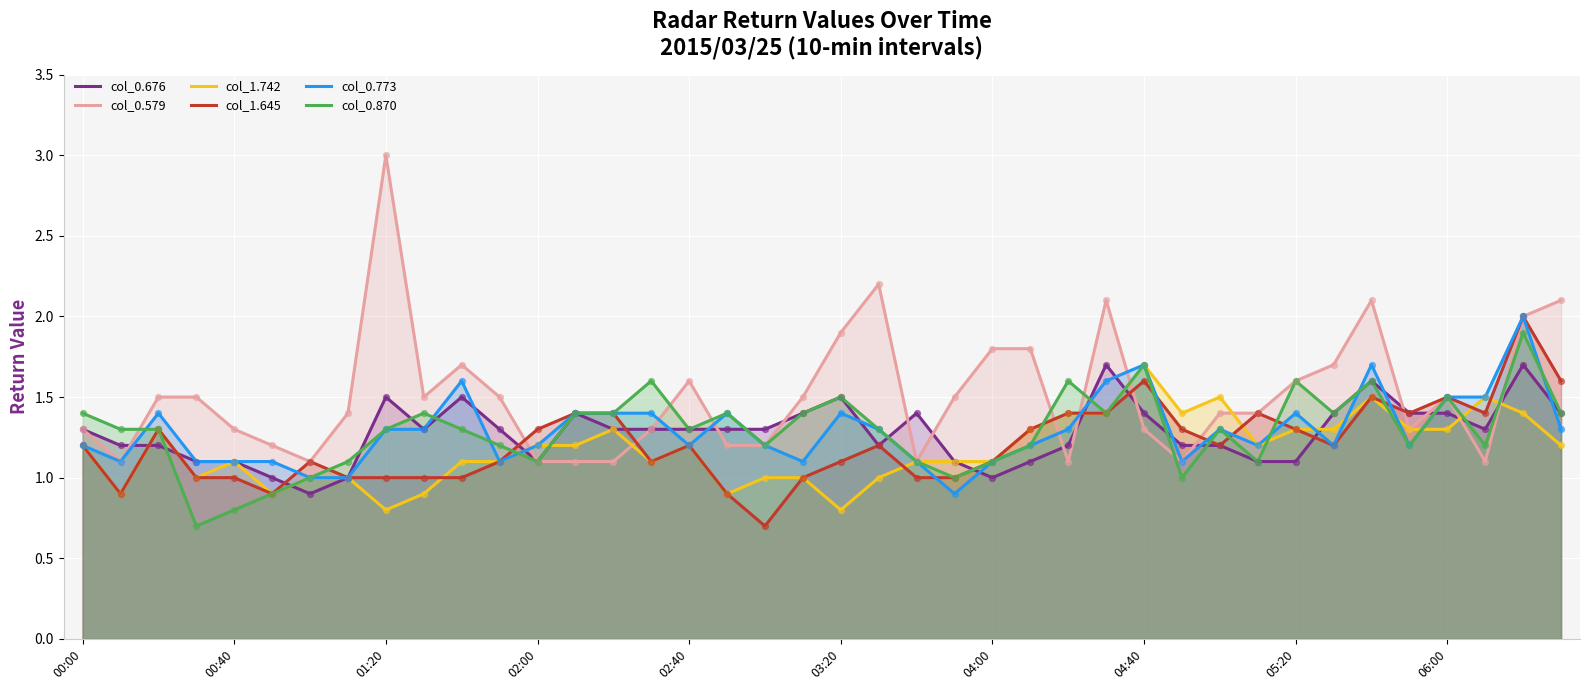

What are all the series names shown in the legend?

col_0.676, col_0.579, col_1.742, col_1.645, col_0.773, col_0.870